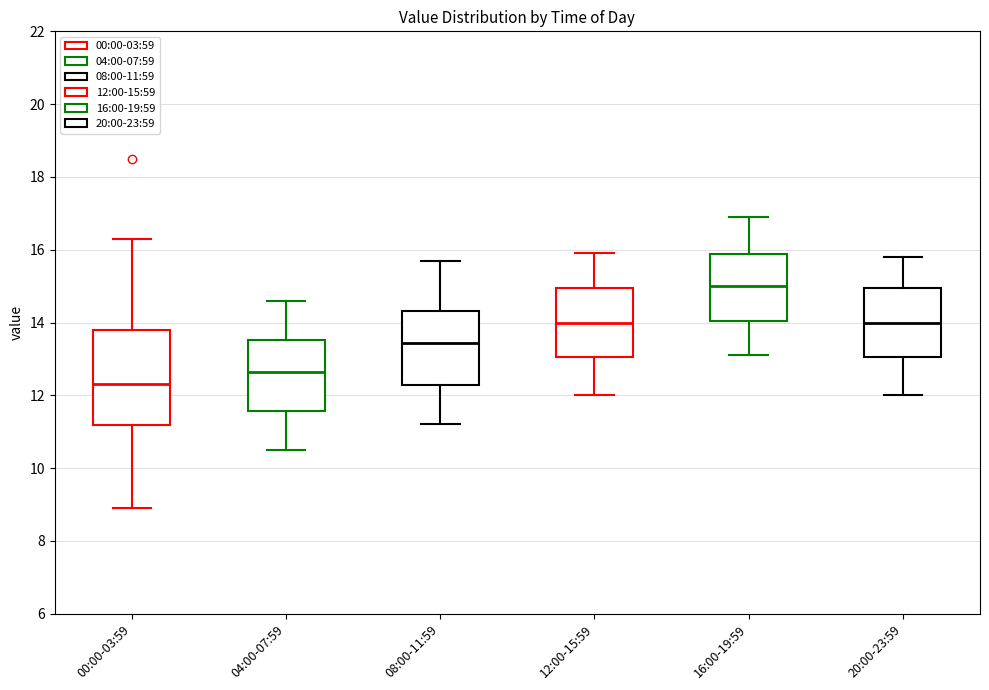

Where does the median line of the box for 04:00-07:59 sit on the y-axis? The values are not printed on the chart, so give them approximately, as read against the axis.

12.6